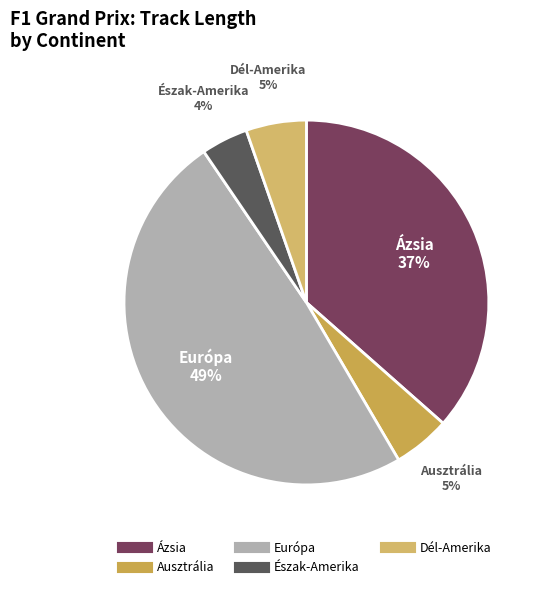

Is Európa the majority of the pie?

No